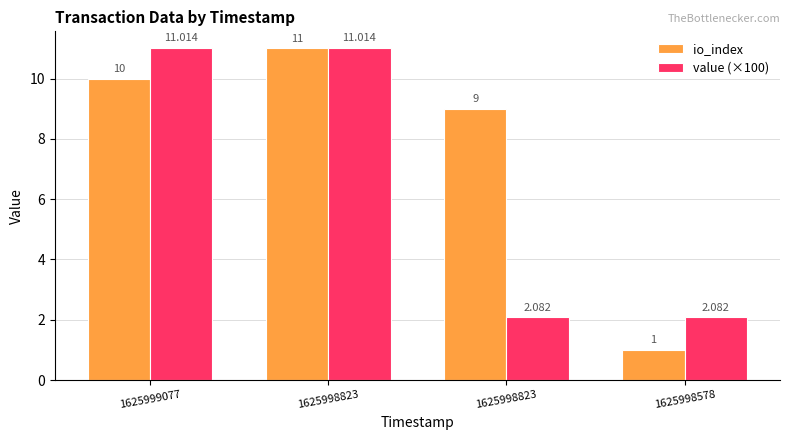

How many groups of bars are there?

4